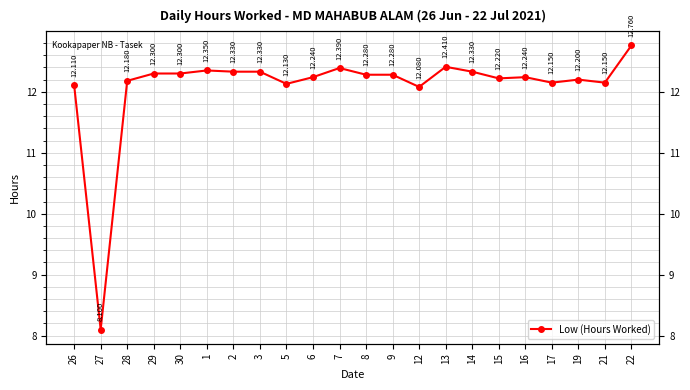

Does the chart display data point markers on the line(s)?

Yes